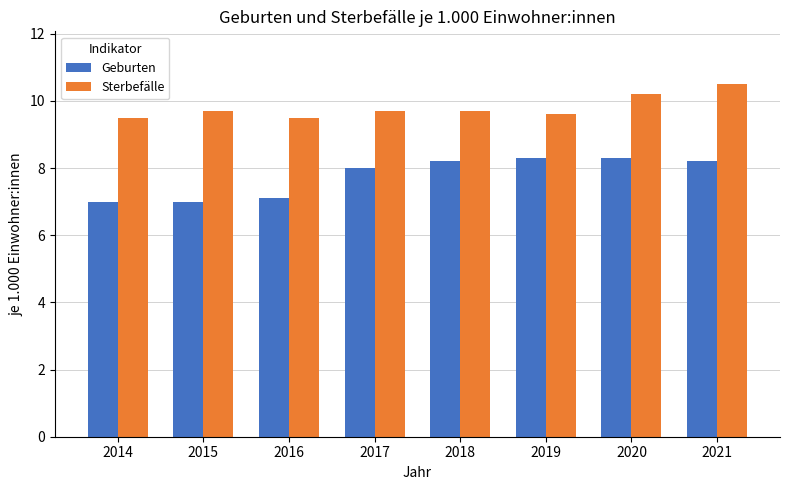

What is the value of the Sterbefälle bar at the 2nd from the left?

9.7